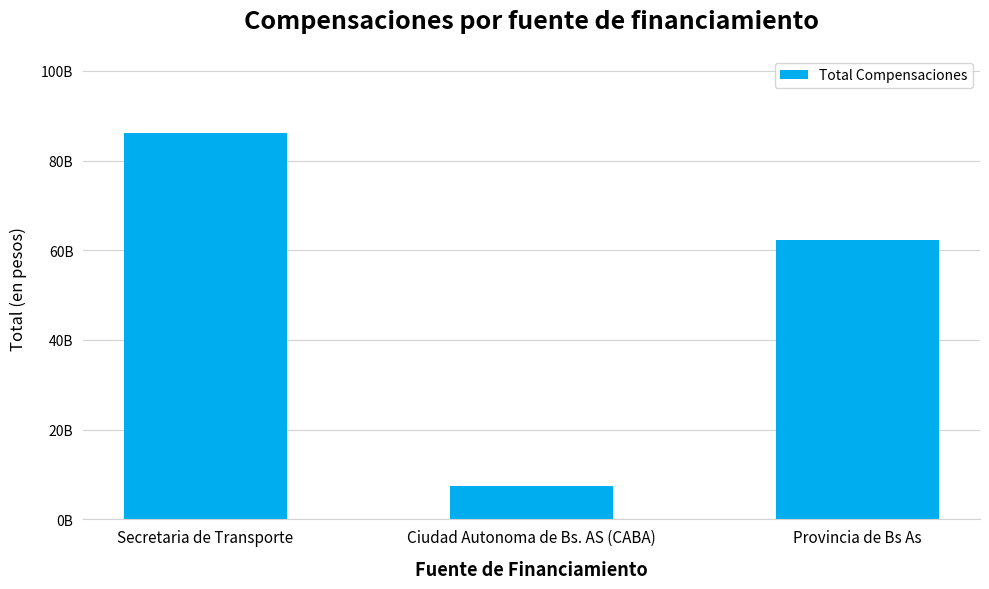

True or false: the data shows 7531861445.2 at Ciudad Autonoma de Bs. AS (CABA).

True